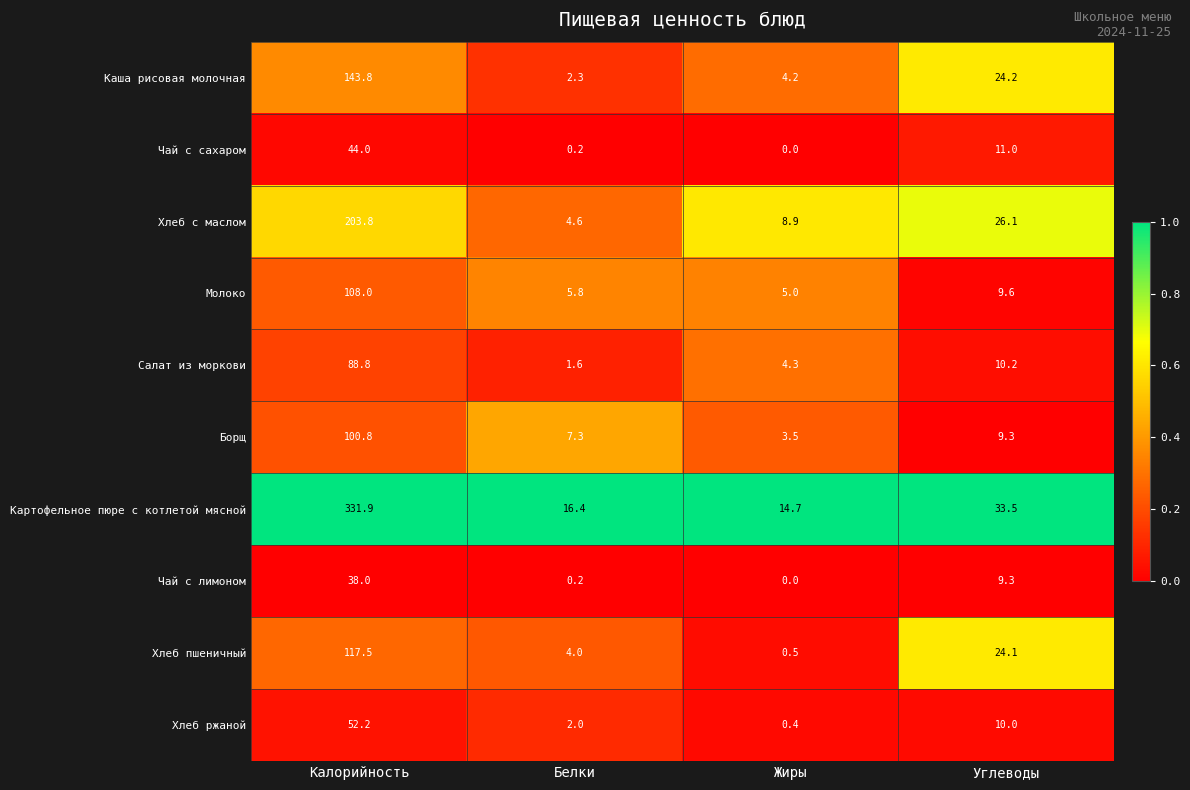

True or false: Молоко has a value of 5.0 at Жиры.

True